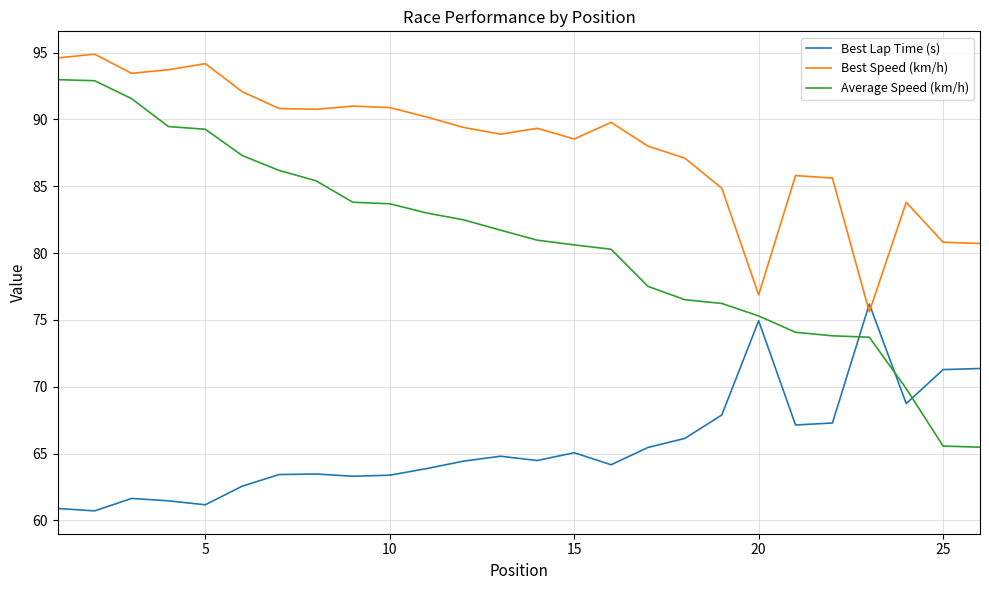

List the series in order of their overall mean, lowest first.

Best Lap Time (s), Average Speed (km/h), Best Speed (km/h)